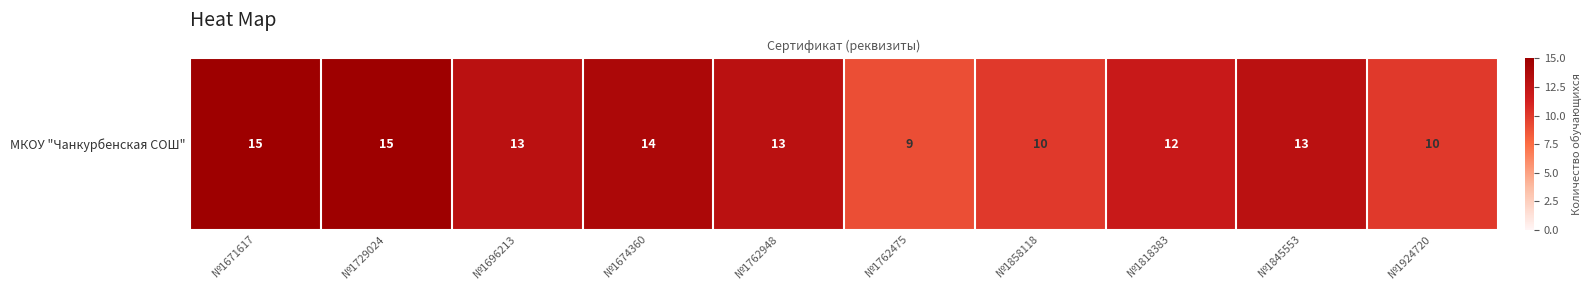

Rank the categories by value from lowest to highest.

№1762475, №1858118, №1924720, №1818383, №1696213, №1762948, №1845553, №1674360, №1671617, №1729024